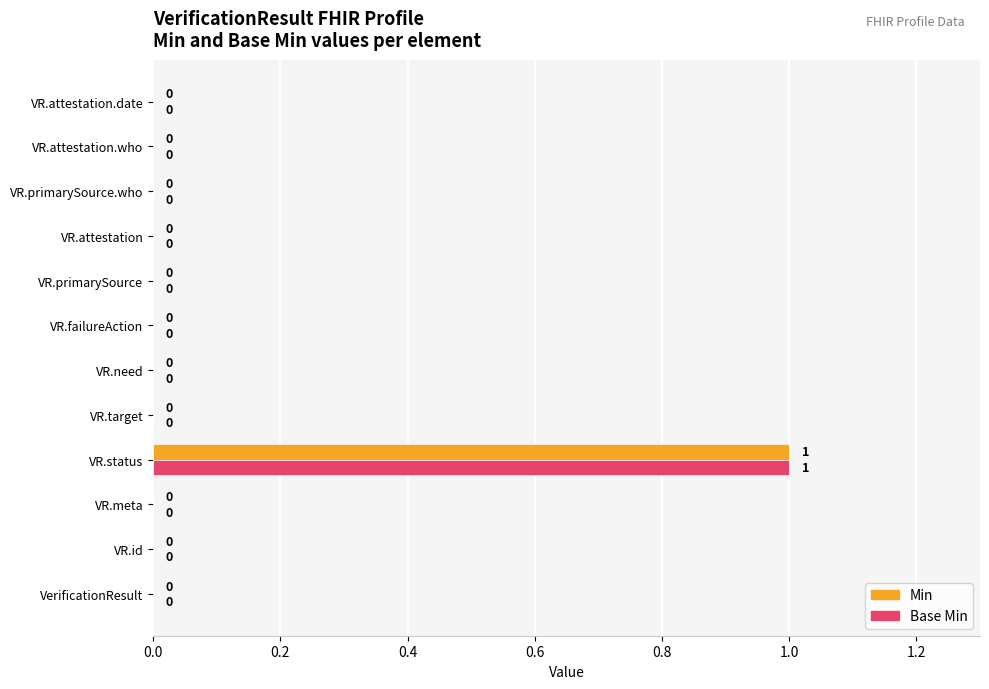

True or false: Min has a value of 1 at VR.status.

True